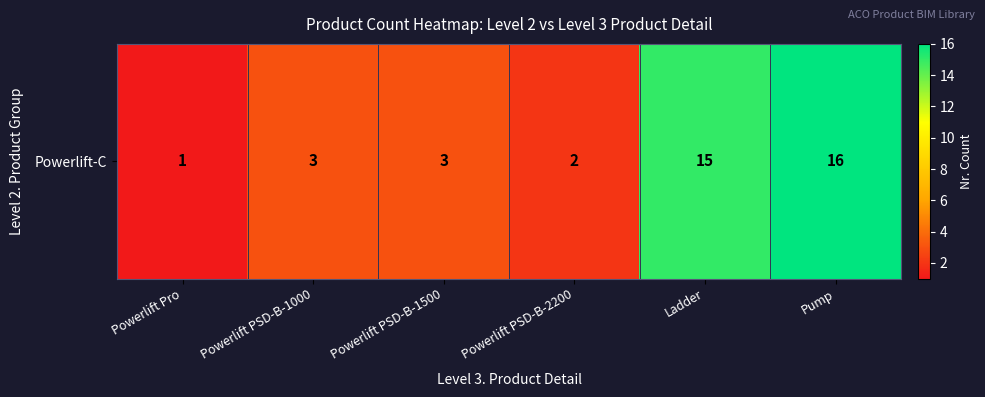

What is the change in value from Powerlift Pro to Ladder?

+14